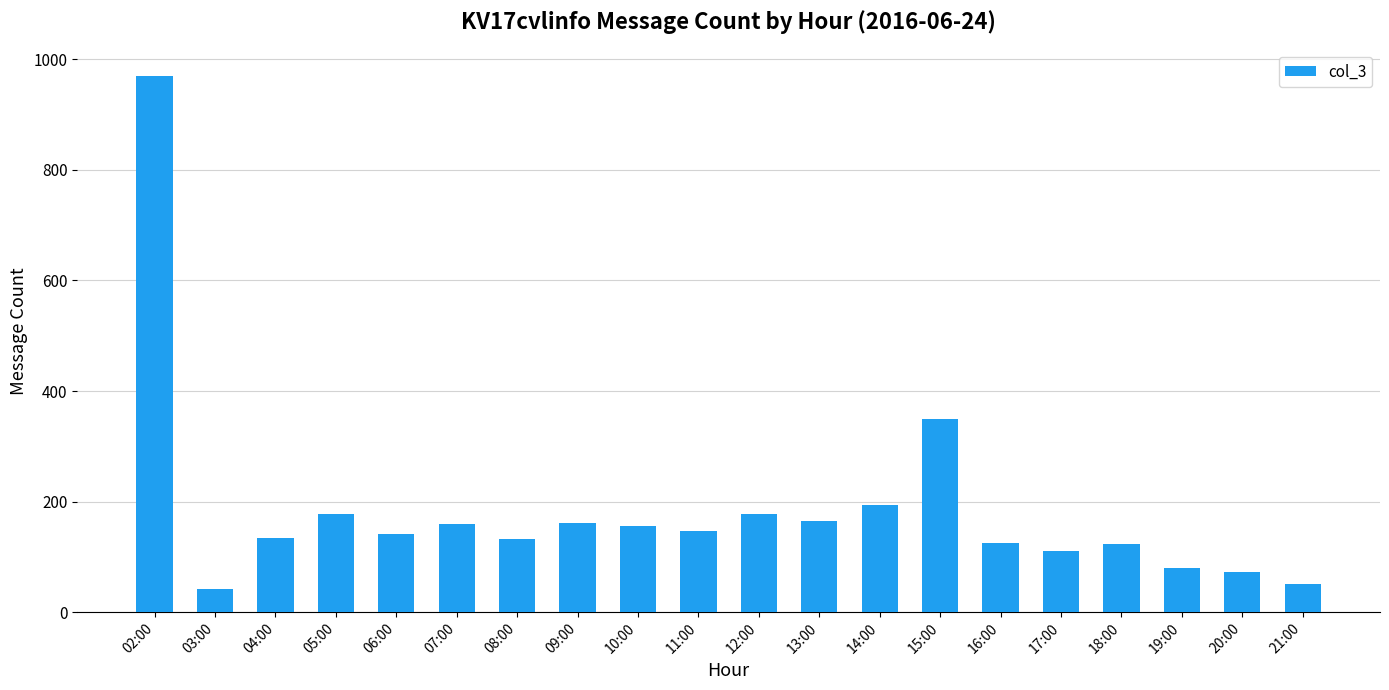

The value at 21:00 is 51. True or false?

True